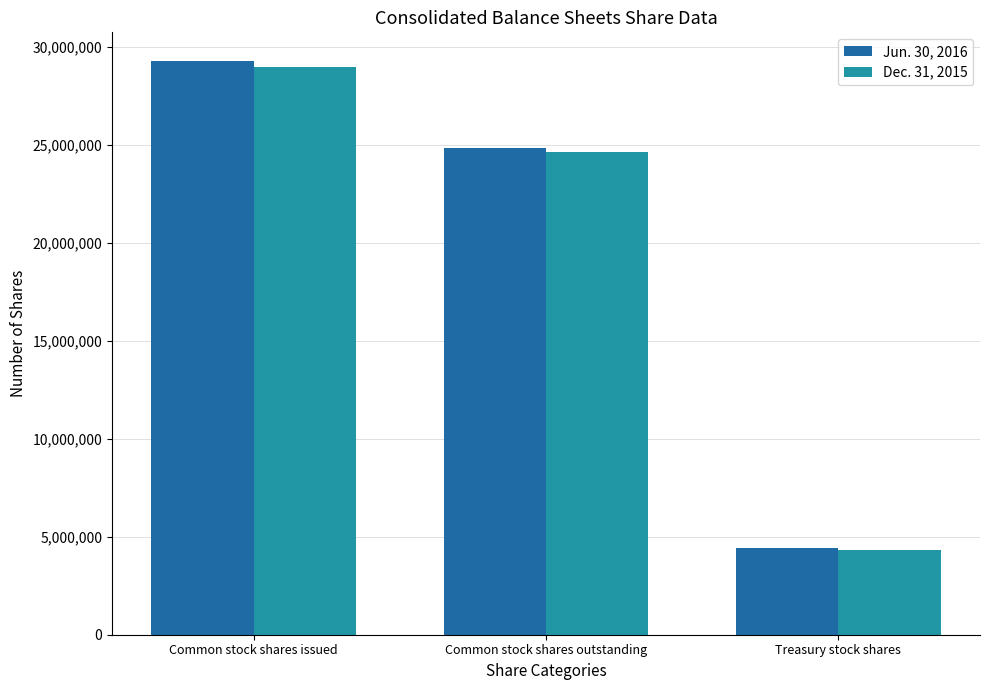

What is the difference between the highest and lowest values at Treasury stock shares?

115362